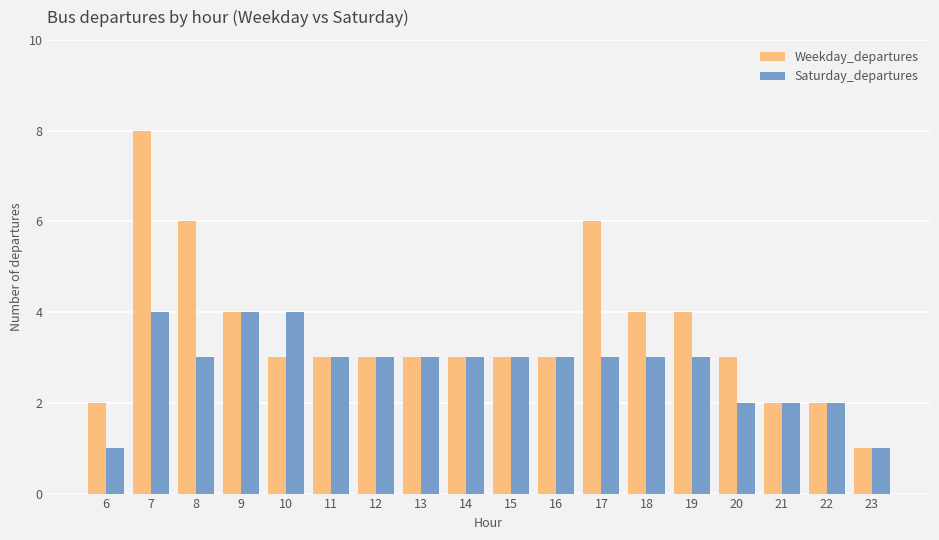

True or false: Saturday_departures has a value of 3 at 11.

True